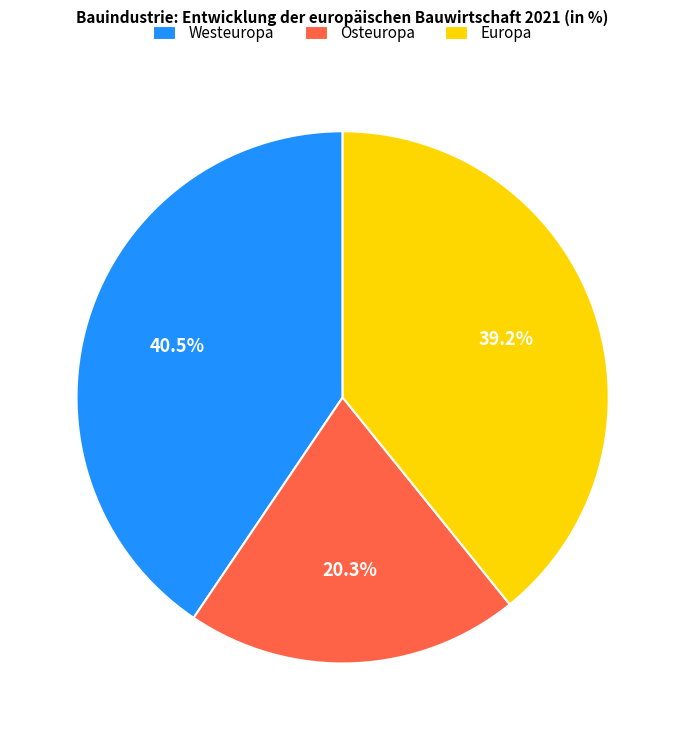

Rank the categories by value from lowest to highest.

Osteuropa, Europa, Westeuropa